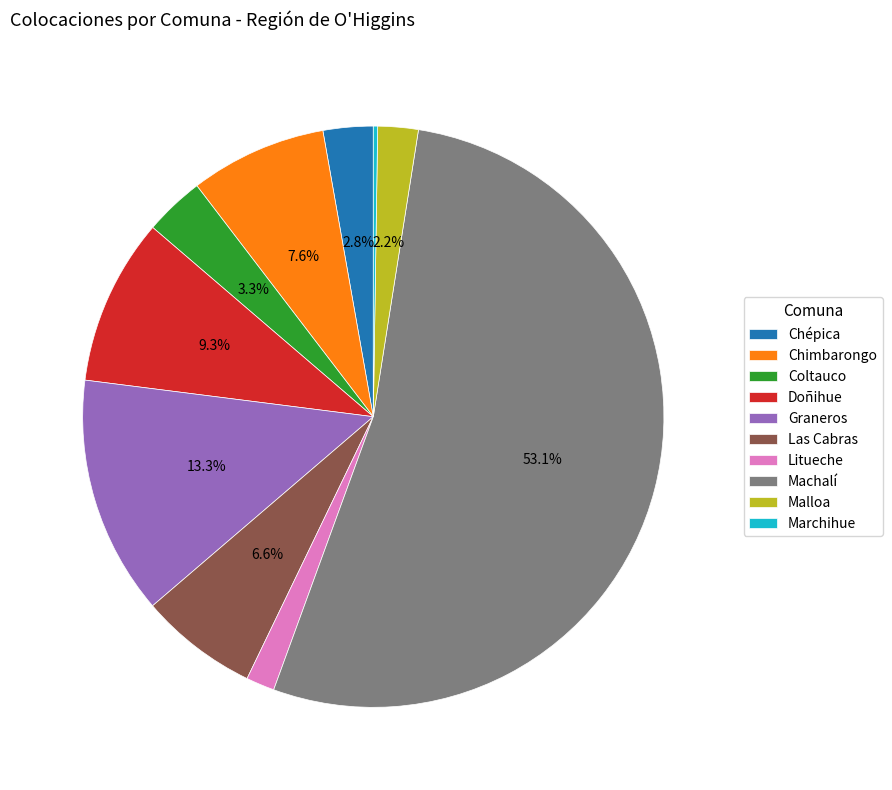

To the nearest percent, what is the difference between the Chépica and Chimbarongo slice percentages?

5%